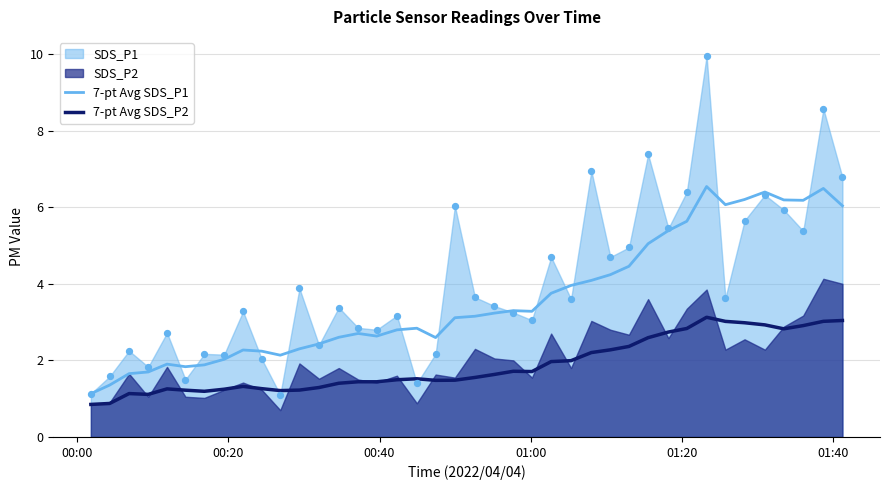

True or false: 7-pt Avg SDS_P2 and 7-pt Avg SDS_P1 intersect in this chart.

False